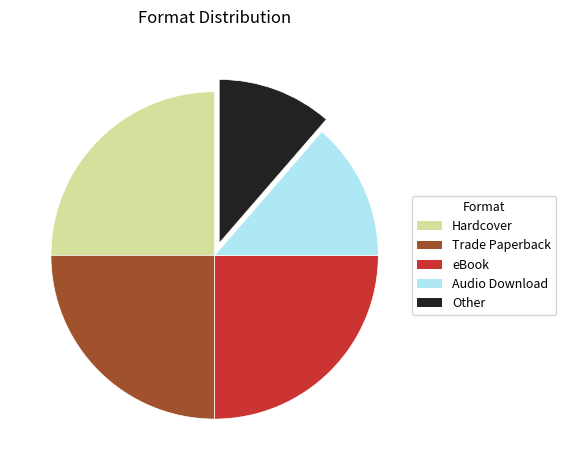

What is the ratio of the value at Trade Paperback to the value at Other?

2.2